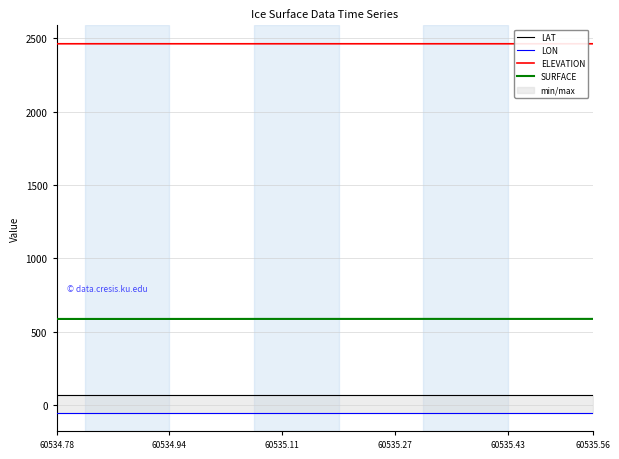

True or false: ELEVATION and SURFACE cross at least once.

False